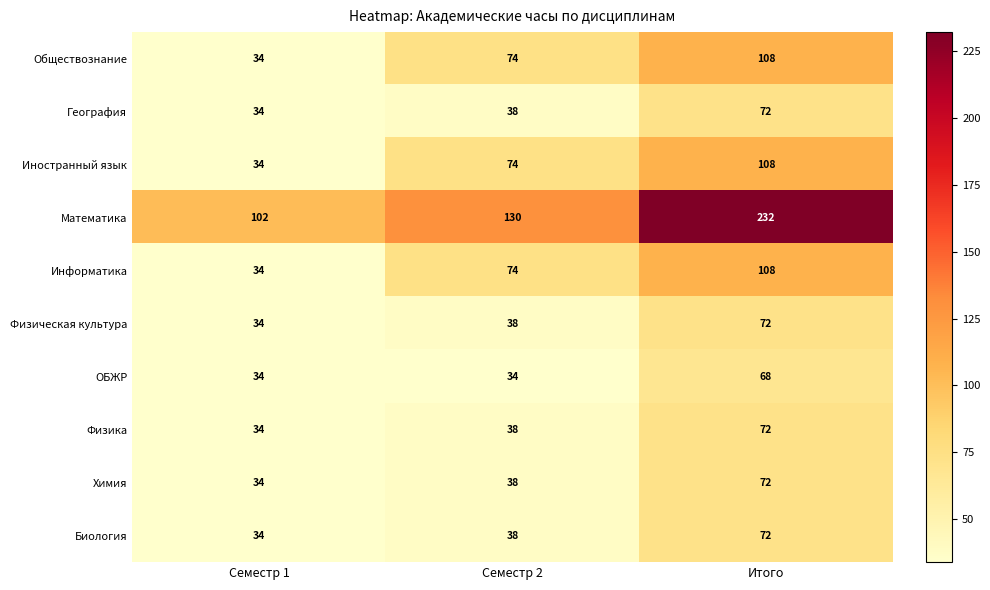

Reading left to right, what are all the values shown in this chart?

Обществознание: Семестр 1=34	Семестр 2=74	Итого=108
География: Семестр 1=34	Семестр 2=38	Итого=72
Иностранный язык: Семестр 1=34	Семестр 2=74	Итого=108
Математика: Семестр 1=102	Семестр 2=130	Итого=232
Информатика: Семестр 1=34	Семестр 2=74	Итого=108
Физическая культура: Семестр 1=34	Семестр 2=38	Итого=72
ОБЖР: Семестр 1=34	Семестр 2=34	Итого=68
Физика: Семестр 1=34	Семестр 2=38	Итого=72
Химия: Семестр 1=34	Семестр 2=38	Итого=72
Биология: Семестр 1=34	Семестр 2=38	Итого=72